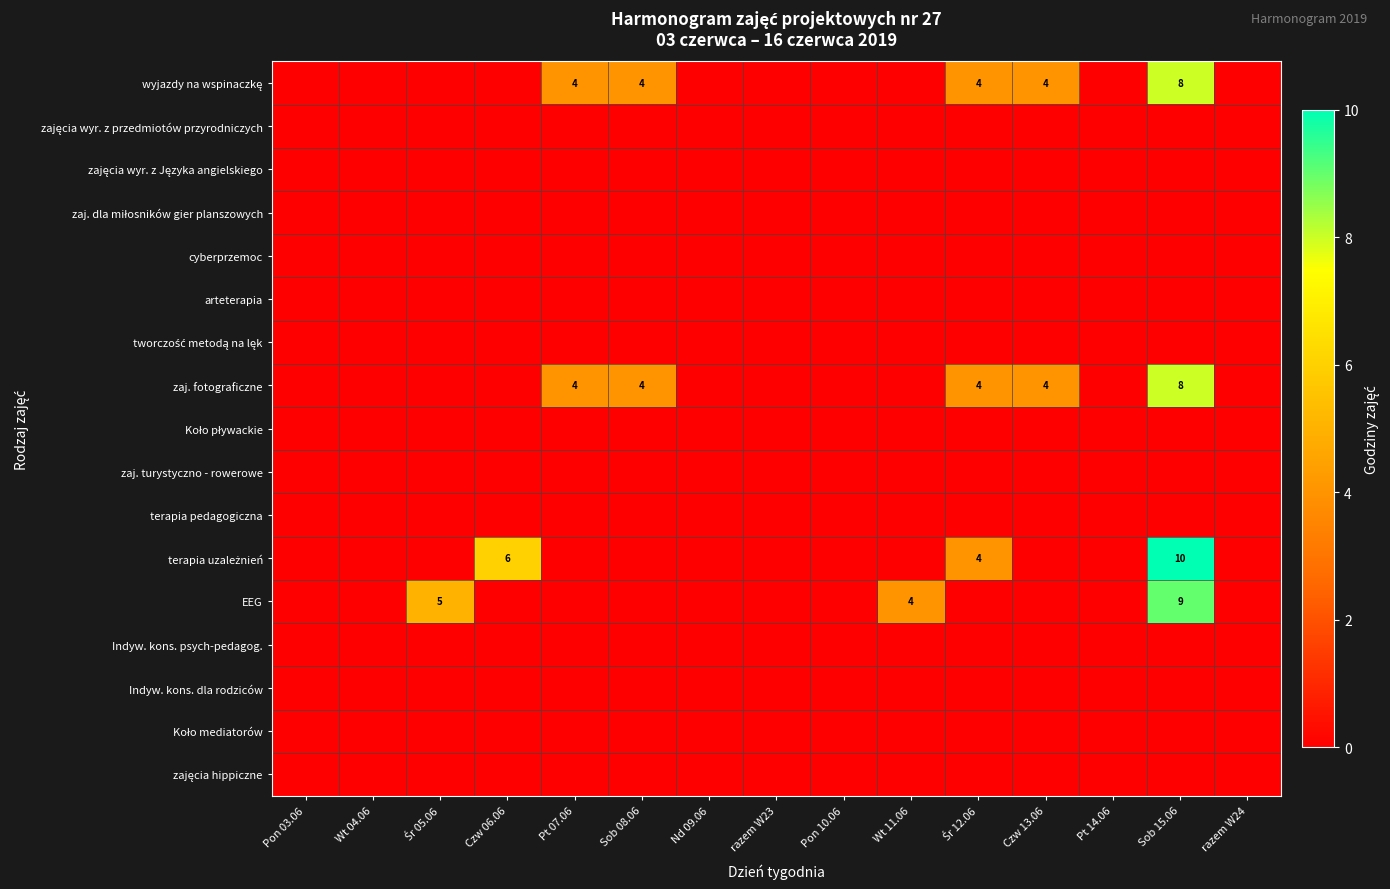

Is it true that terapia uzależnień equals 5 at Wt 11.06?

False